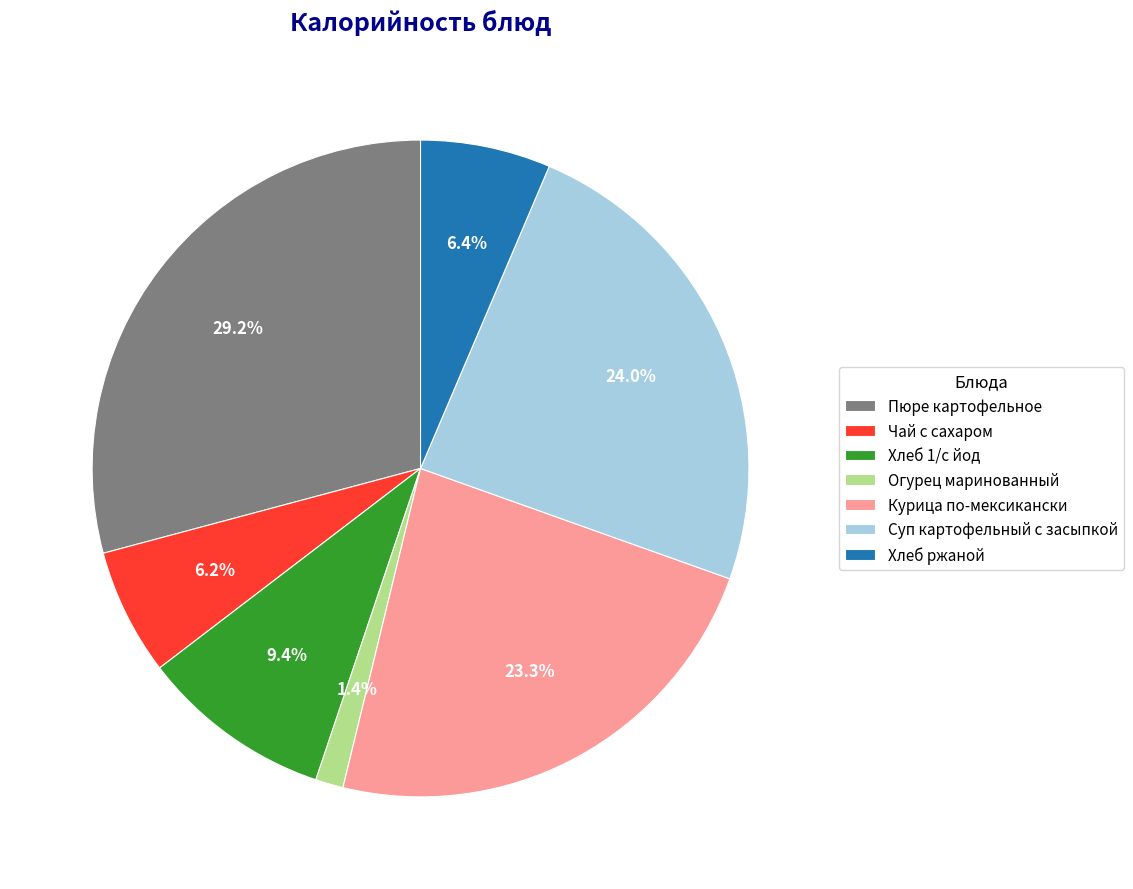

How many segments does this pie chart have?

7